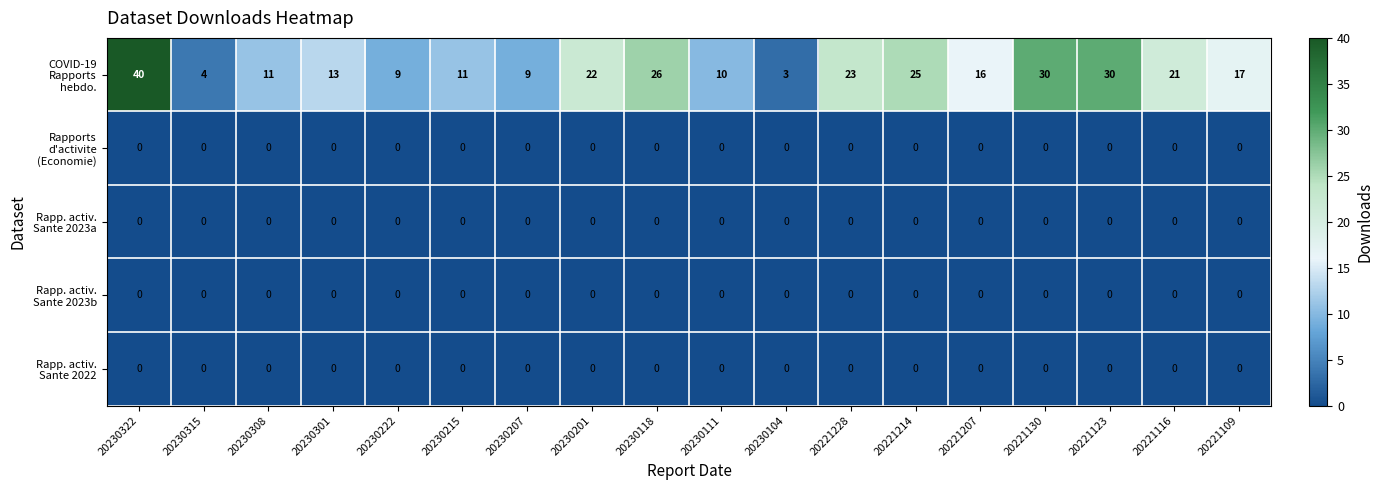

At which category is the sum across all series the highest?

20230322